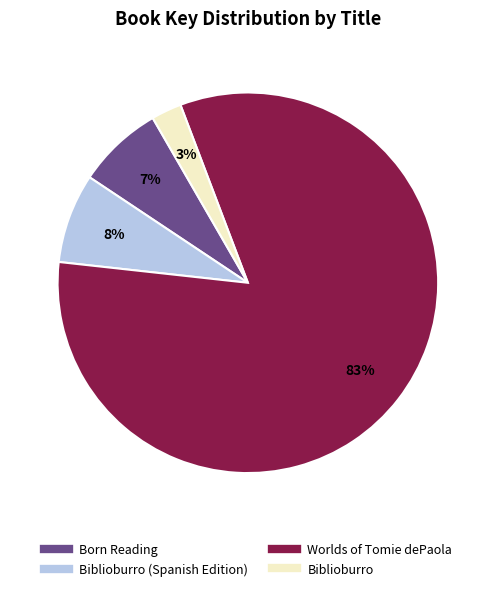

To the nearest percent, what is the average slice percentage?

25%